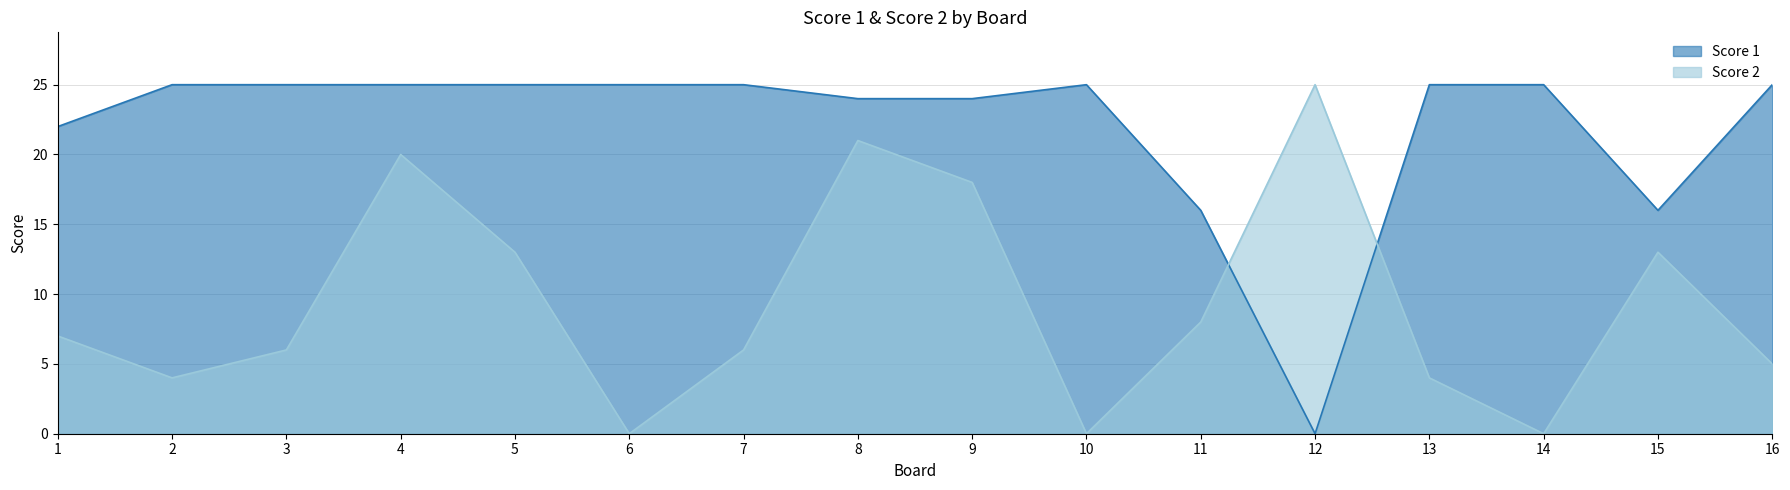

What is the sum of the Score 1 values at 5 and 1?

47